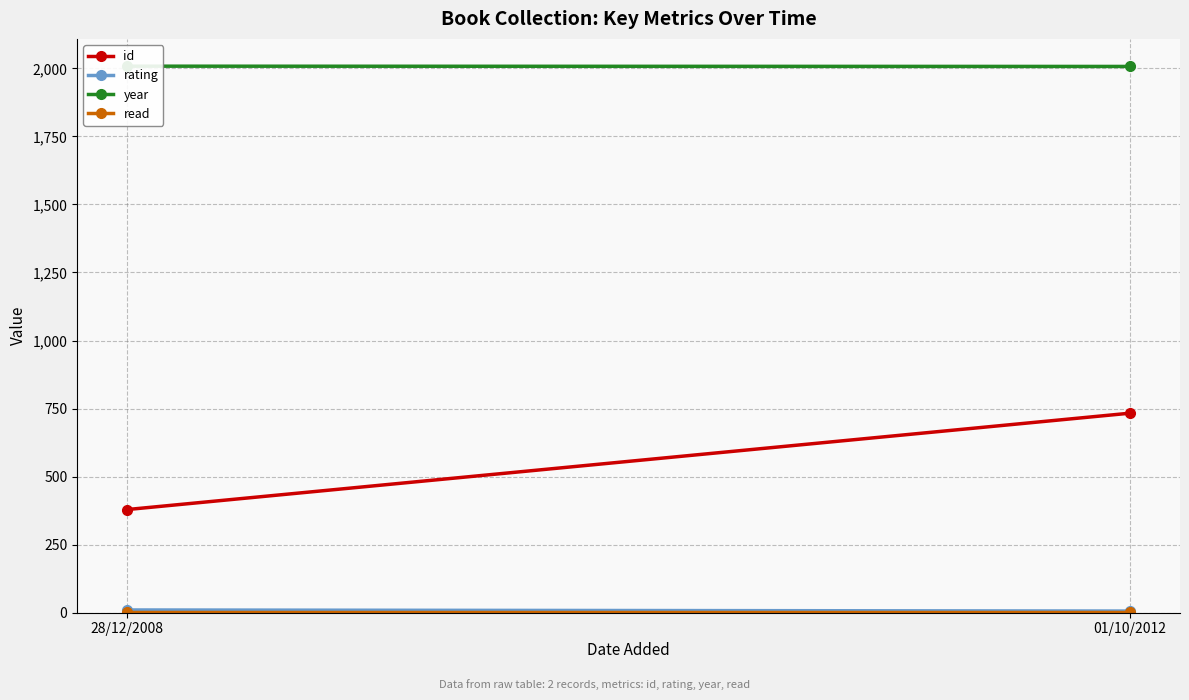

What is the label of the 1st point from the left?

28/12/2008